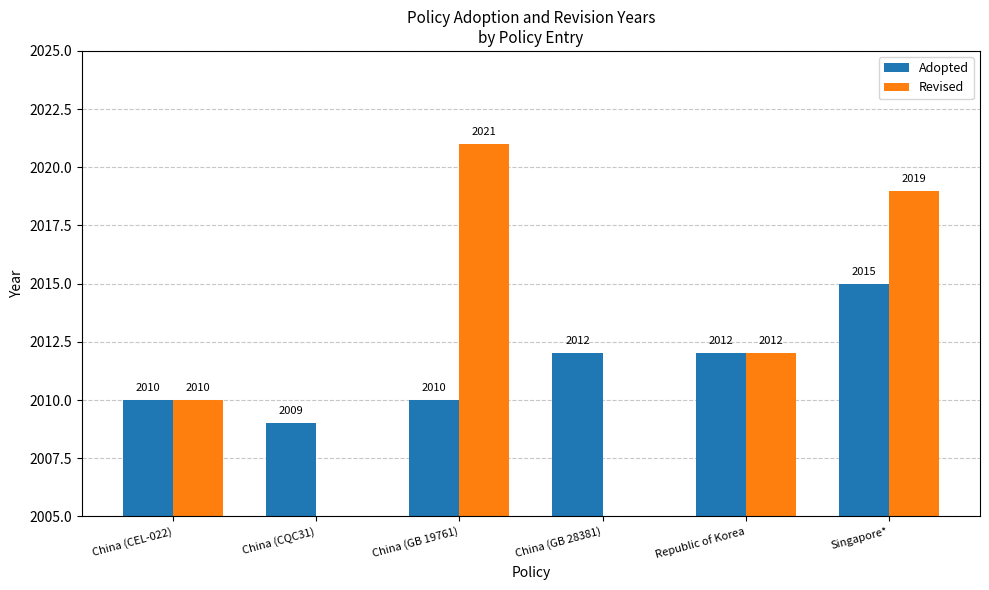

Which series has the largest total across all categories?

Adopted